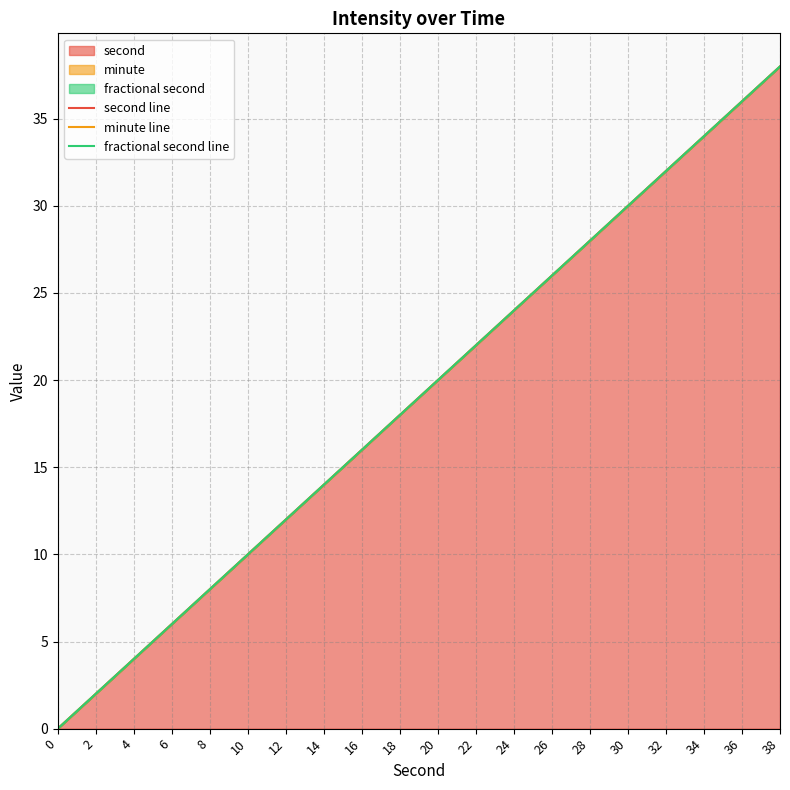

The value of fractional second line at 36 is 36. True or false?

True